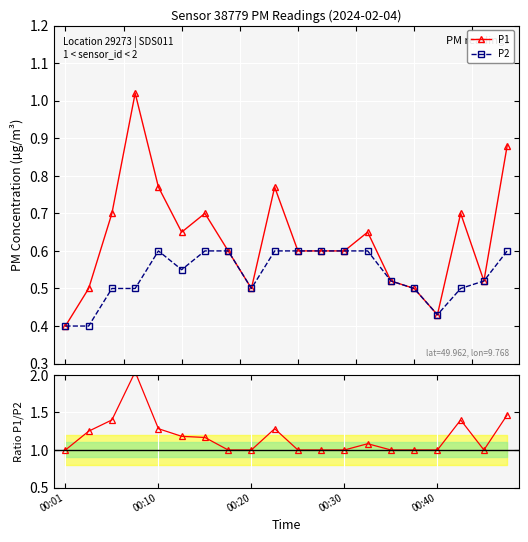

Is this an area chart (filled region under the line)?

No